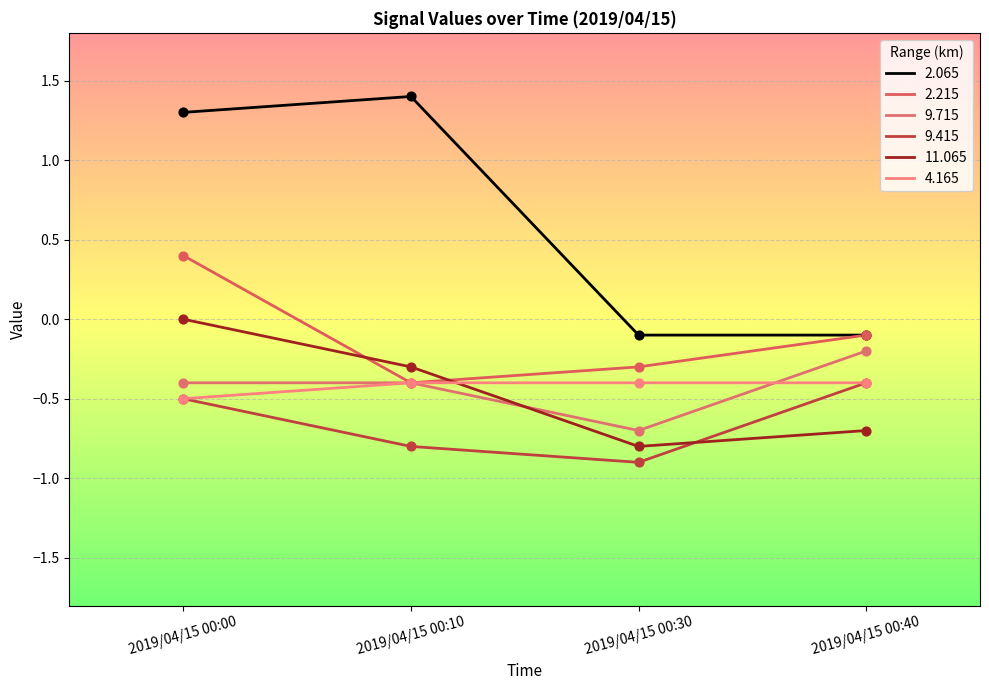

Which series has the largest total across all categories?

2.065